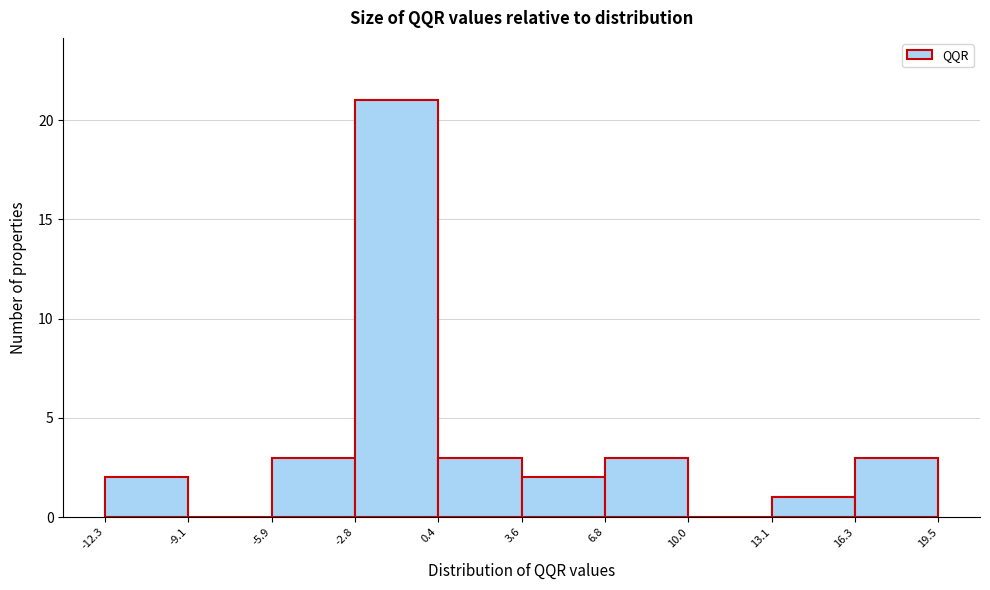

Reading left to right, list every bar in this chart as the range it spans on the x-axis followed by its height. The values are not printed on the chart, so give them approximately, as read against the axis.

-12.3 to -9.1: 2
-9.1 to -5.9: 0
-5.9 to -2.8: 3
-2.8 to 0.4: 21
0.4 to 3.6: 3
3.6 to 6.8: 2
6.8 to 10.0: 3
10.0 to 13.1: 0
13.1 to 16.3: 1
16.3 to 19.5: 3